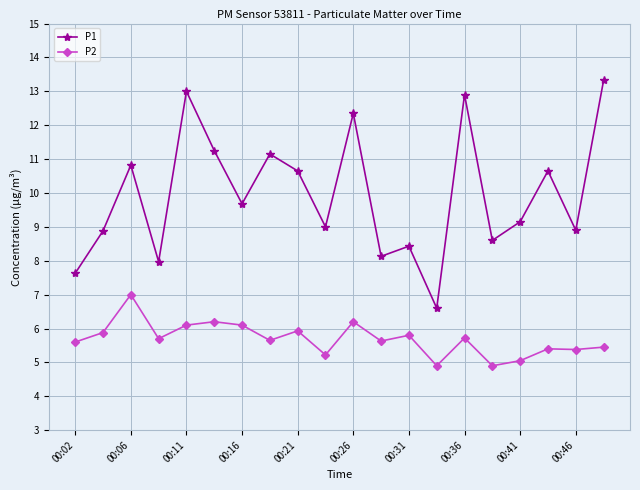

Which series has the largest range (max minus min)?

P1